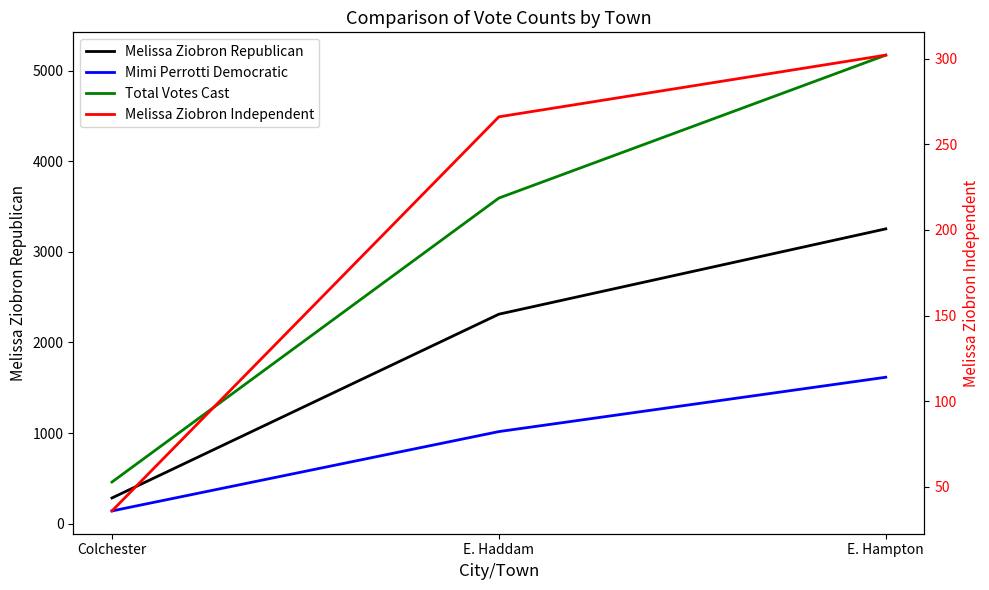

Rank the categories by Mimi Perrotti Democratic value from lowest to highest.

Colchester, E. Haddam, E. Hampton